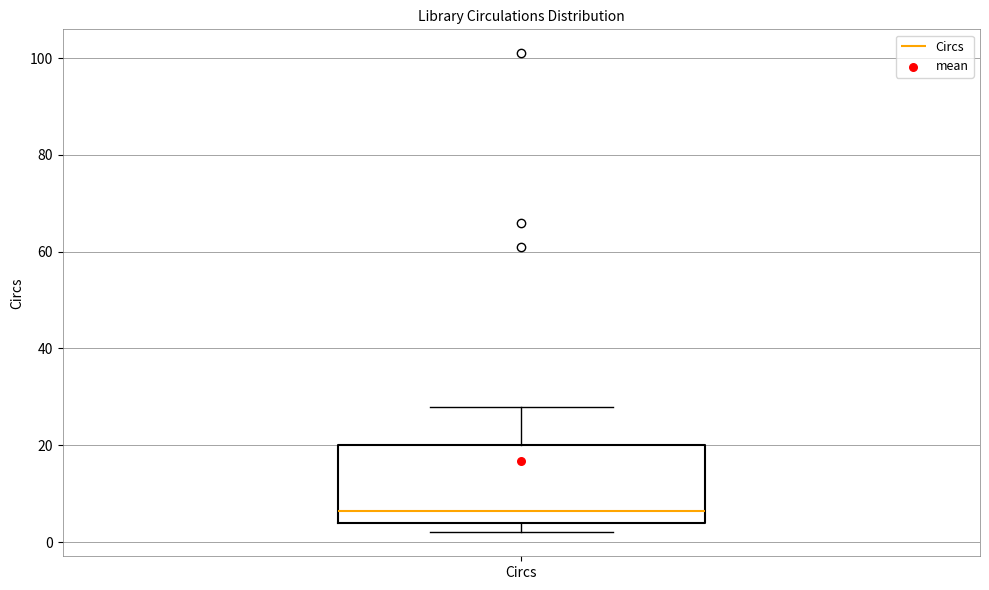

Where is the lower edge of the box for Circs on the y-axis? The values are not printed on the chart, so give them approximately, as read against the axis.

4